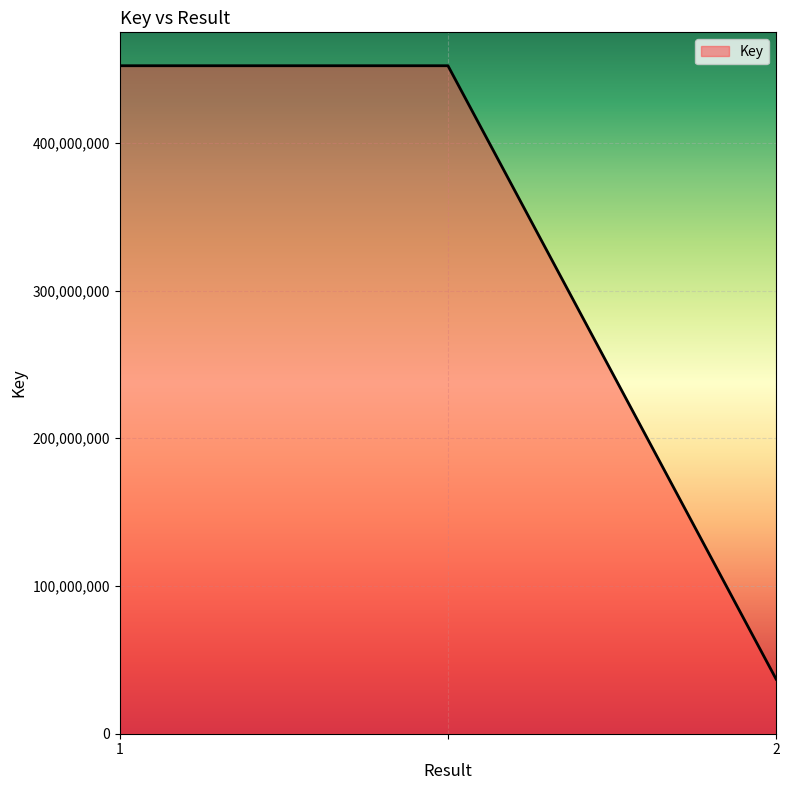

What is the sum of all values?

941376235